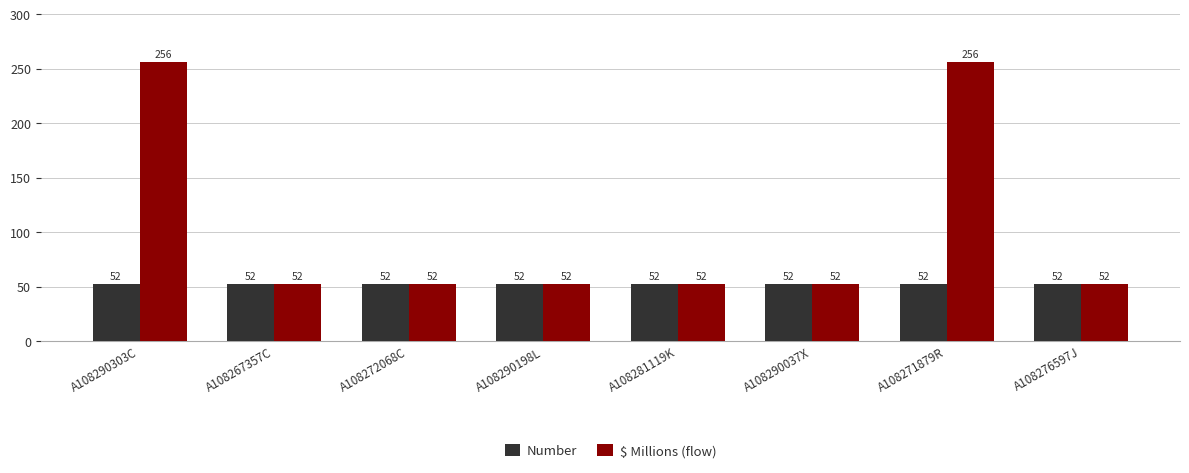

Which series has the largest range (max minus min)?

$ Millions (flow)